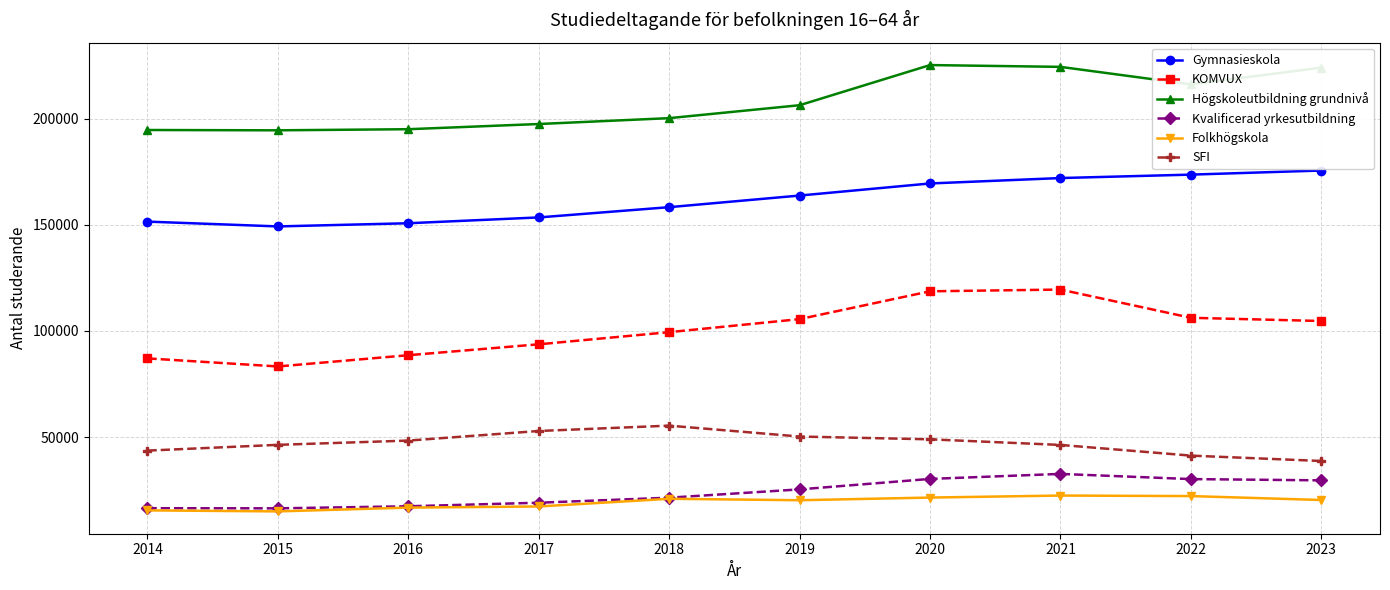

Which series has the largest total across all categories?

Högskoleutbildning grundnivå